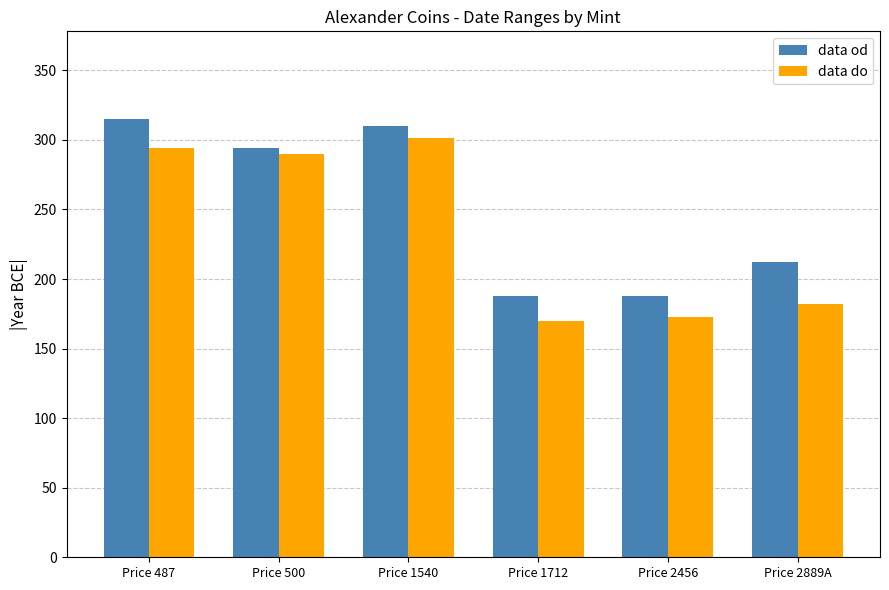

What is the difference between the maximum and minimum values in the data do series?

131